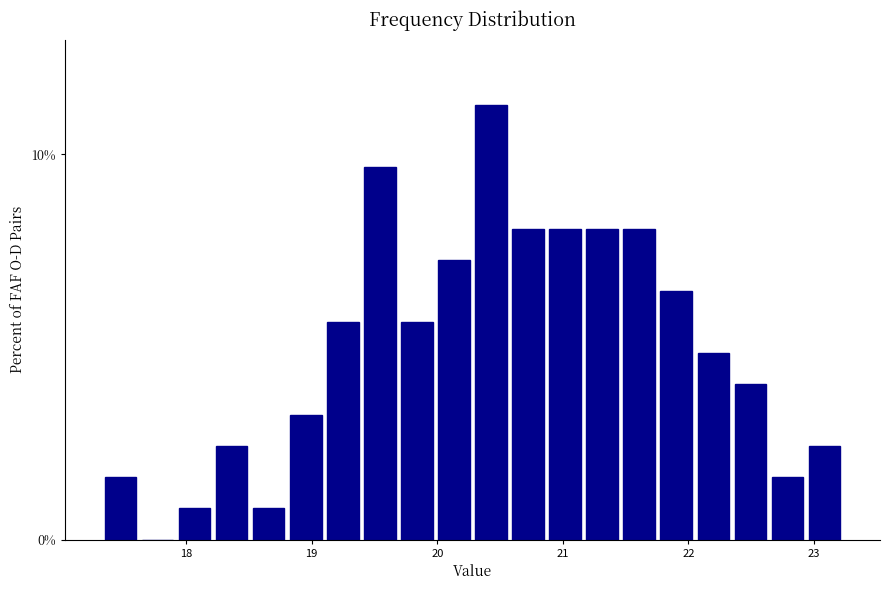

Read against the x-axis, roughly where is the centre of the tallest bar?

20.4